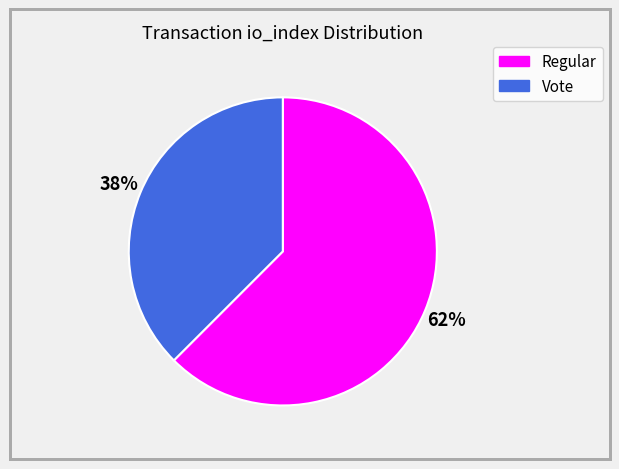

Count the number of slices in the pie.

2